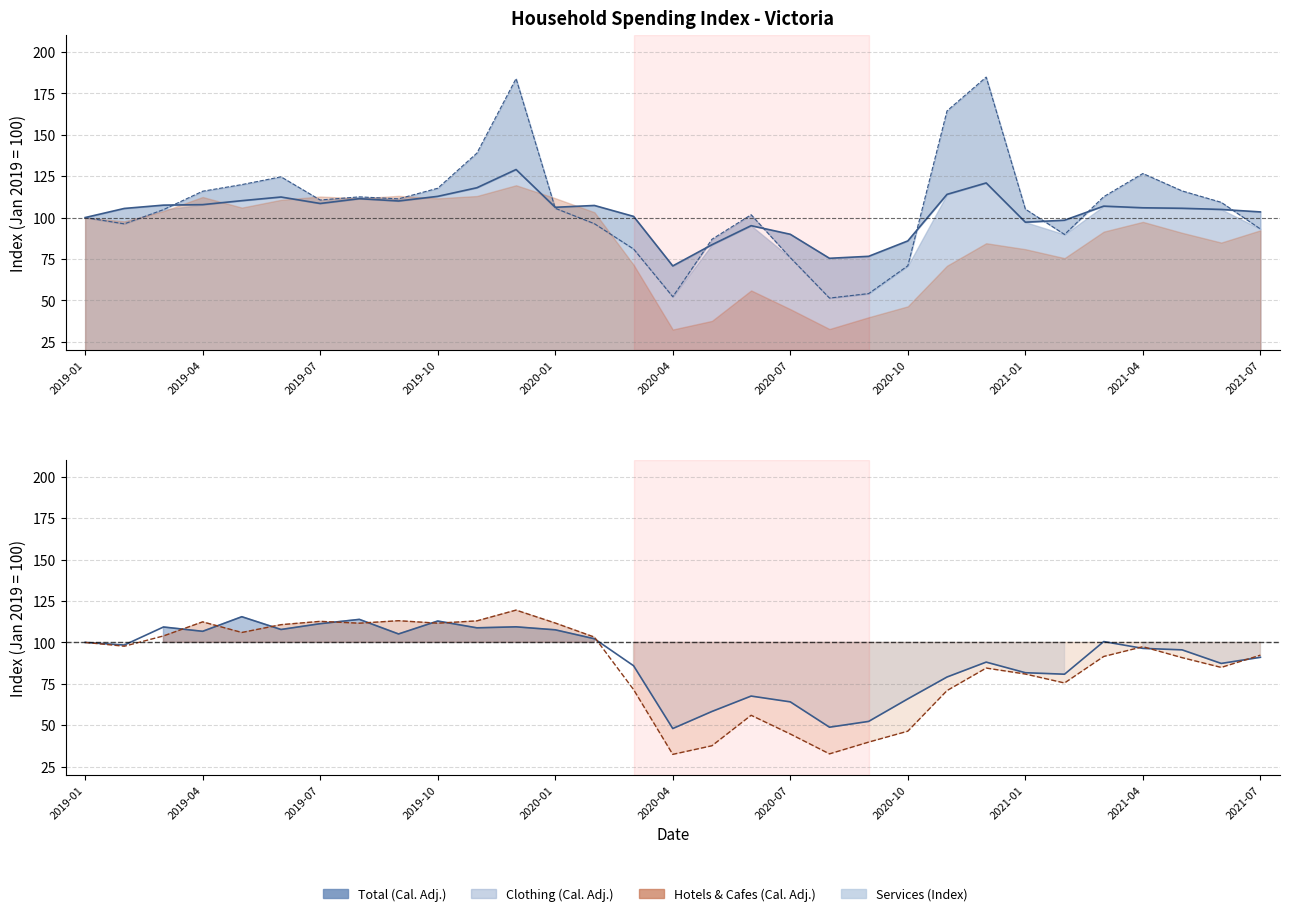

Where is Clothing (Cal. Adj.) nearest to the value 118?

2019-10